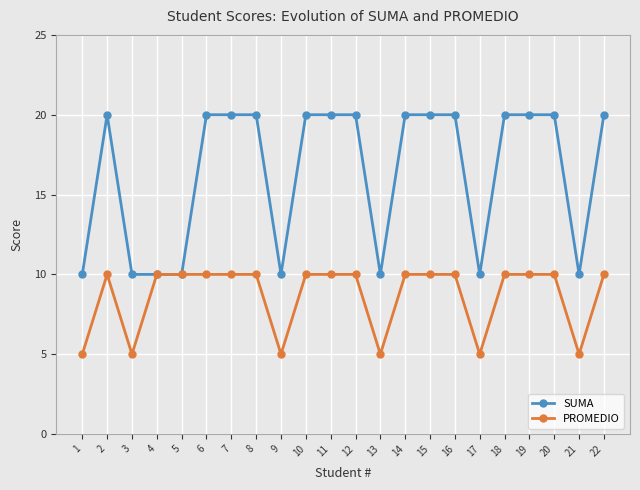

What is the total value across all series at 12?

30